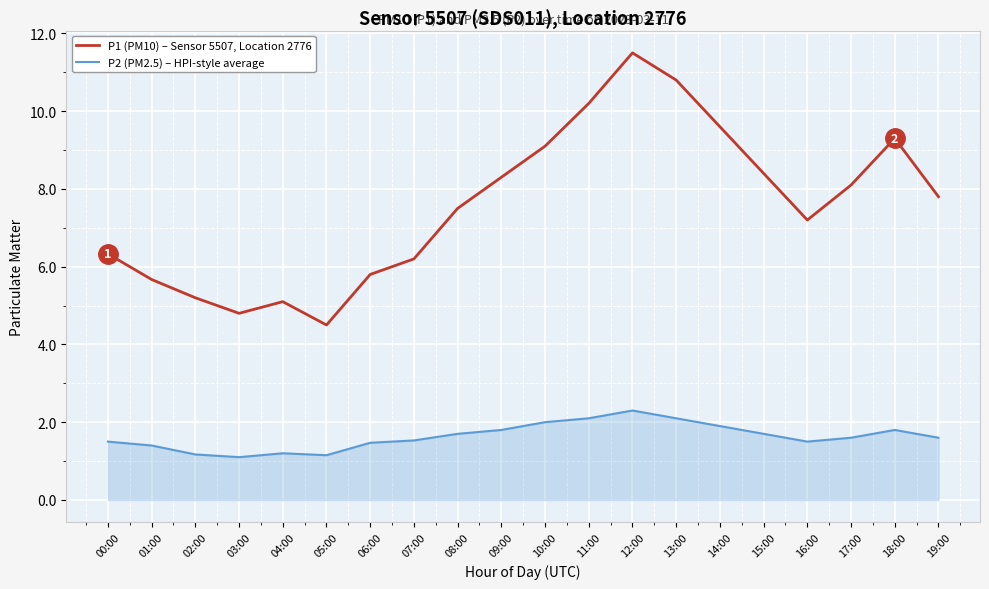

What is the minimum value shown in the chart?

1.1